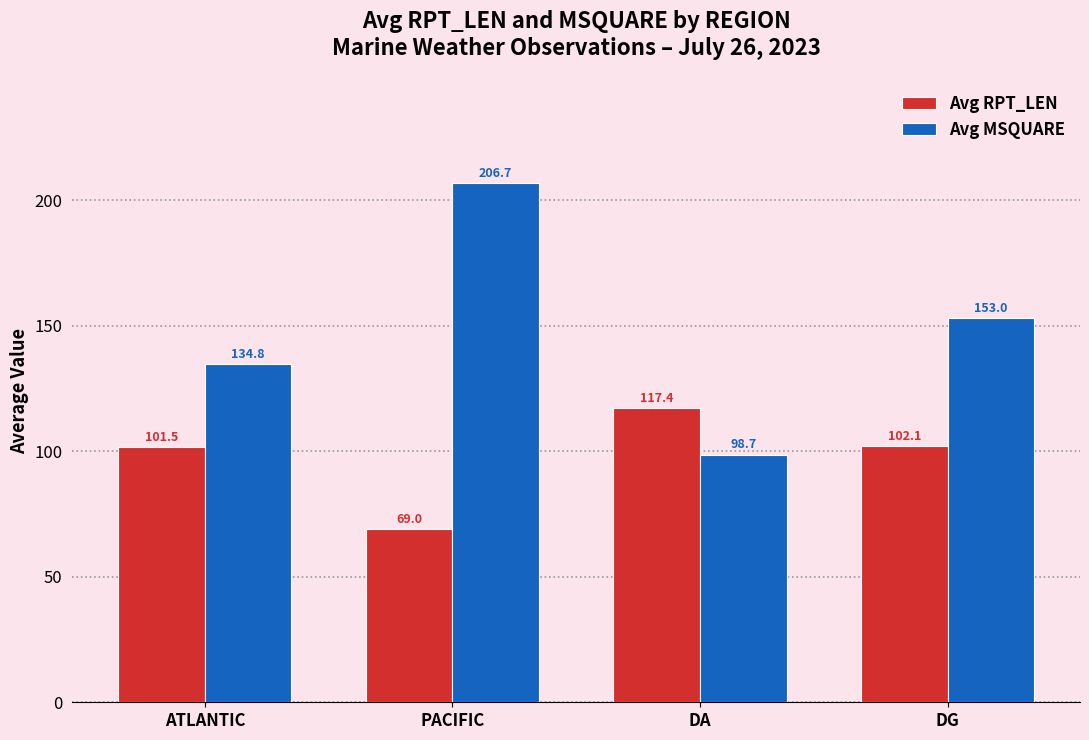

Where does the Avg MSQUARE series first go above 153?

PACIFIC